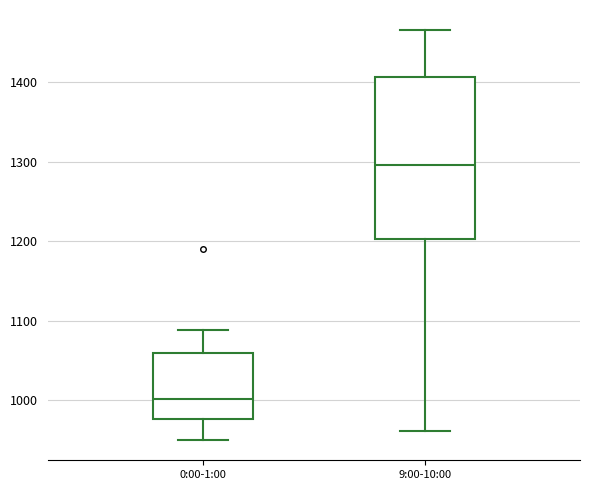

Reading left to right, read every box against the y-axis: the position of its median line, the range the box covers, and the ends of its whiskers. The values are not printed on the chart, so give them approximately, as read against the axis.

0:00-1:00: median 1000, box 980 to 1060, whiskers 950 to 1090
9:00-10:00: median 1300, box 1200 to 1410, whiskers 960 to 1470